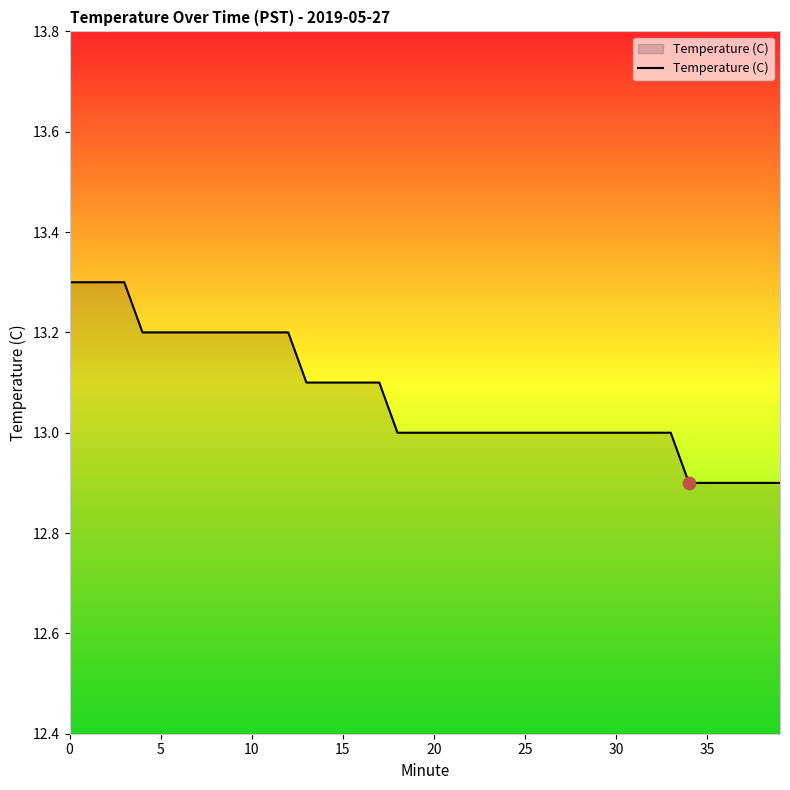

What is the difference between the maximum and minimum values?

0.4